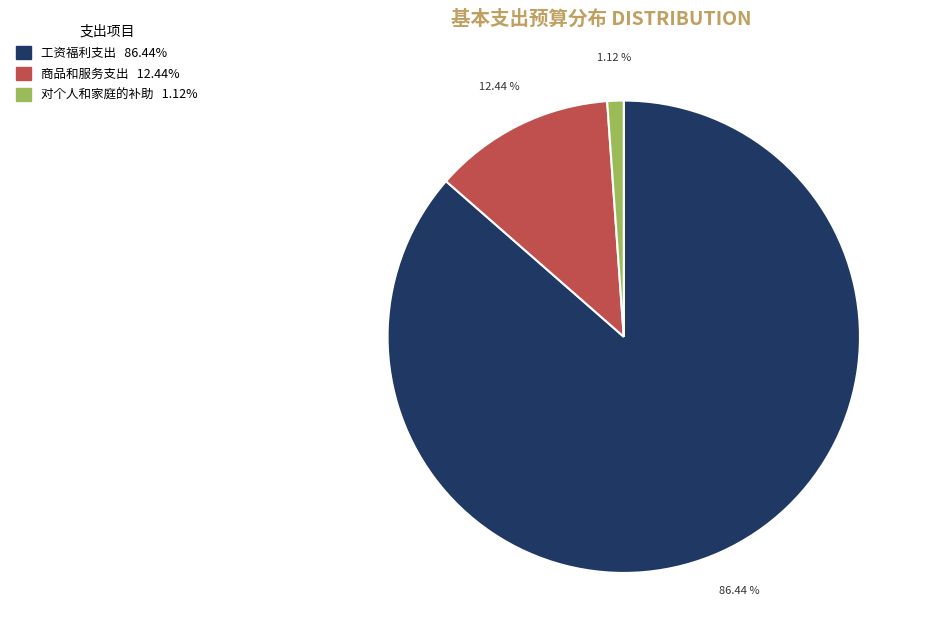

Is it true that 对个人和家庭的补助 is 11% of the pie?

False